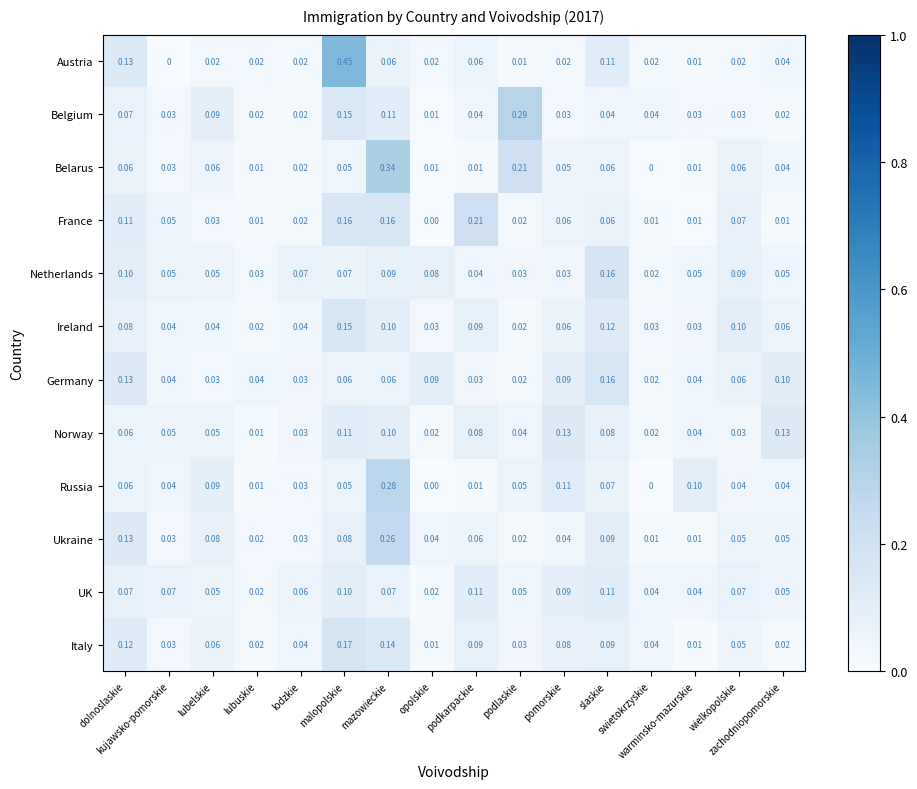

Which series has the widest spread of values?

Austria